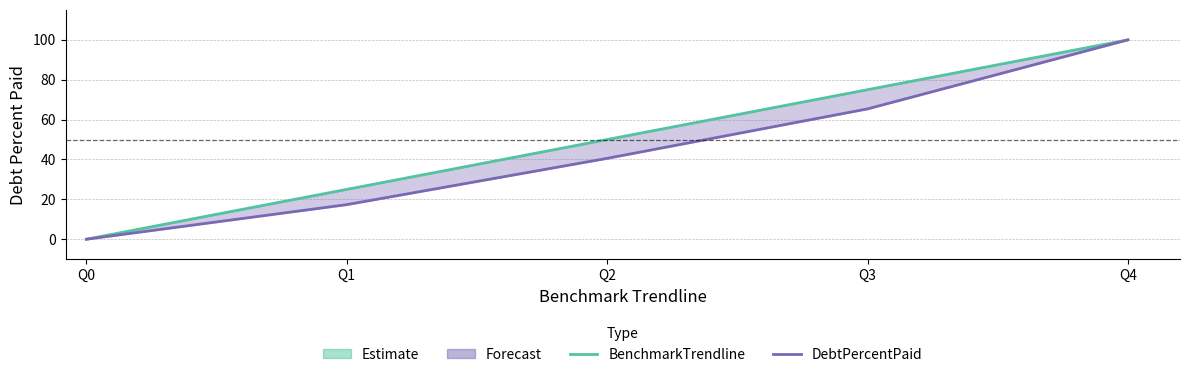

Where does the DebtPercentPaid series first go above 40?

Q2